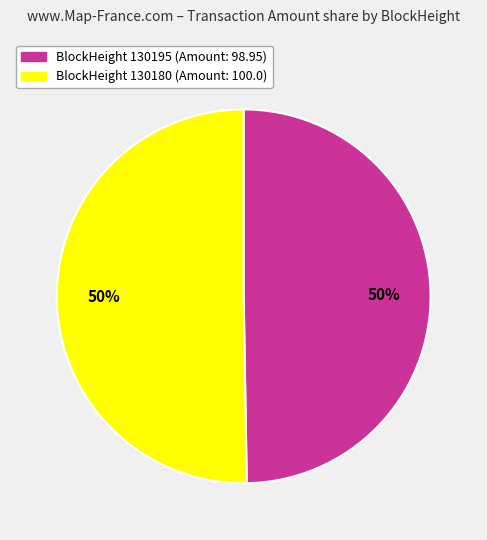

To the nearest percent, what is the average slice percentage?

50%